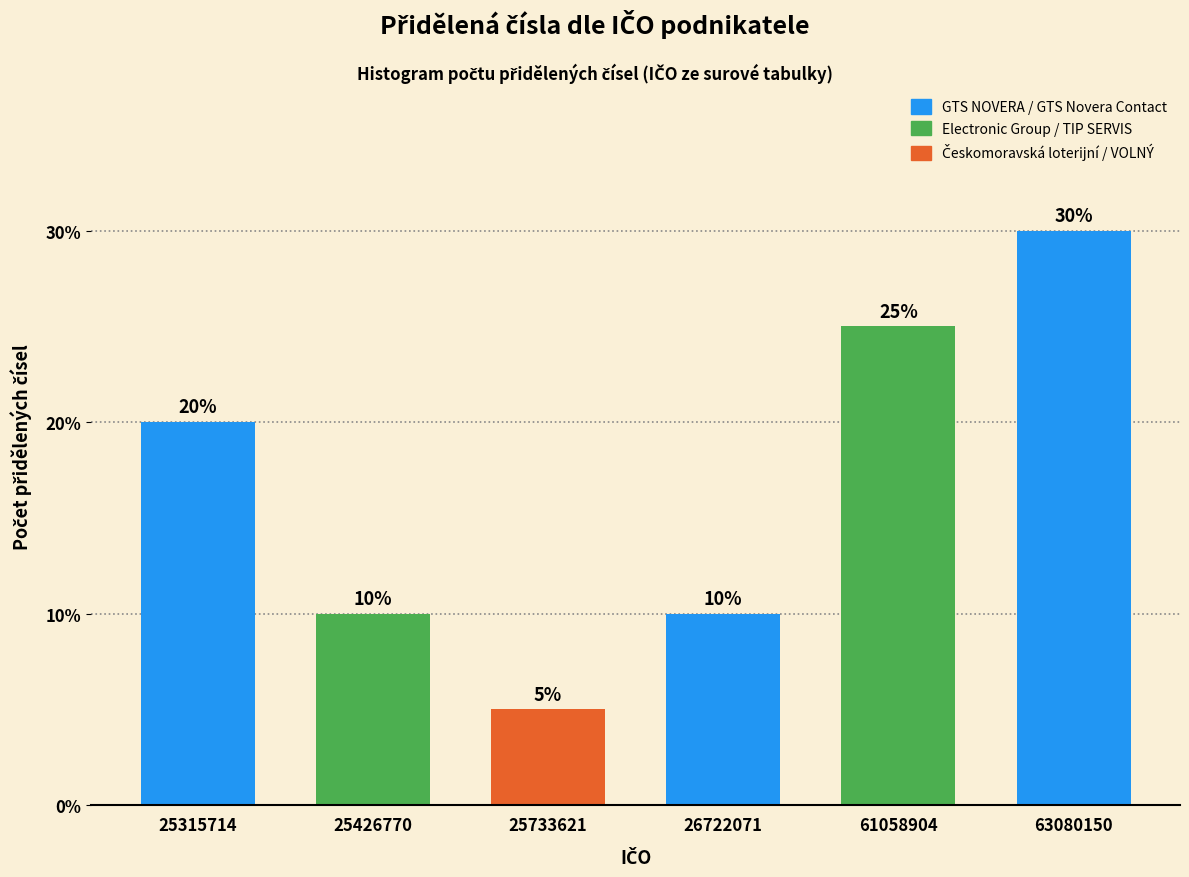

Reading left to right, list all the values displayed in this chart.

20	10	5	10	25	30